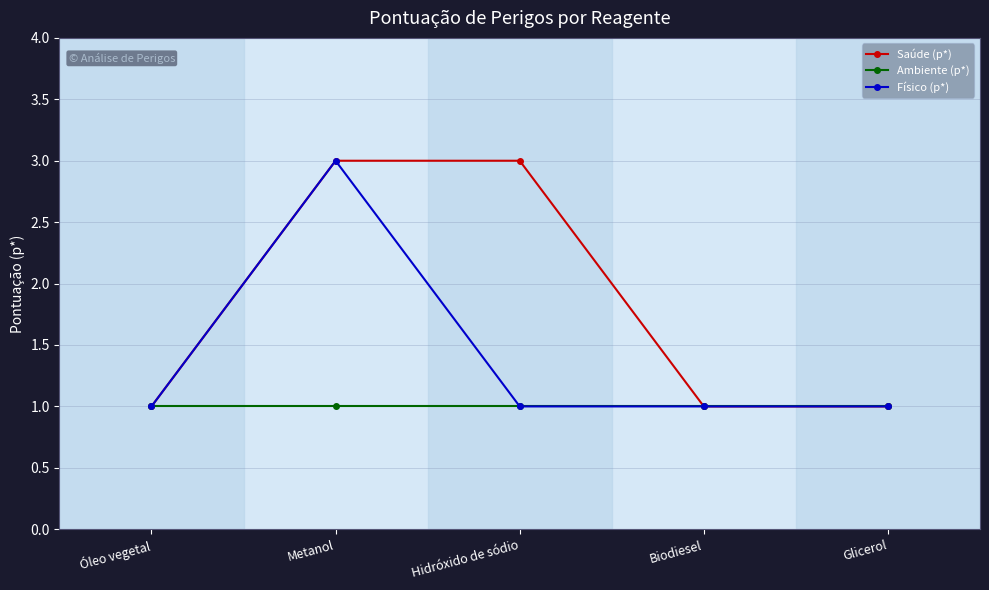

What is the average value of the Saúde (p*) series?

2